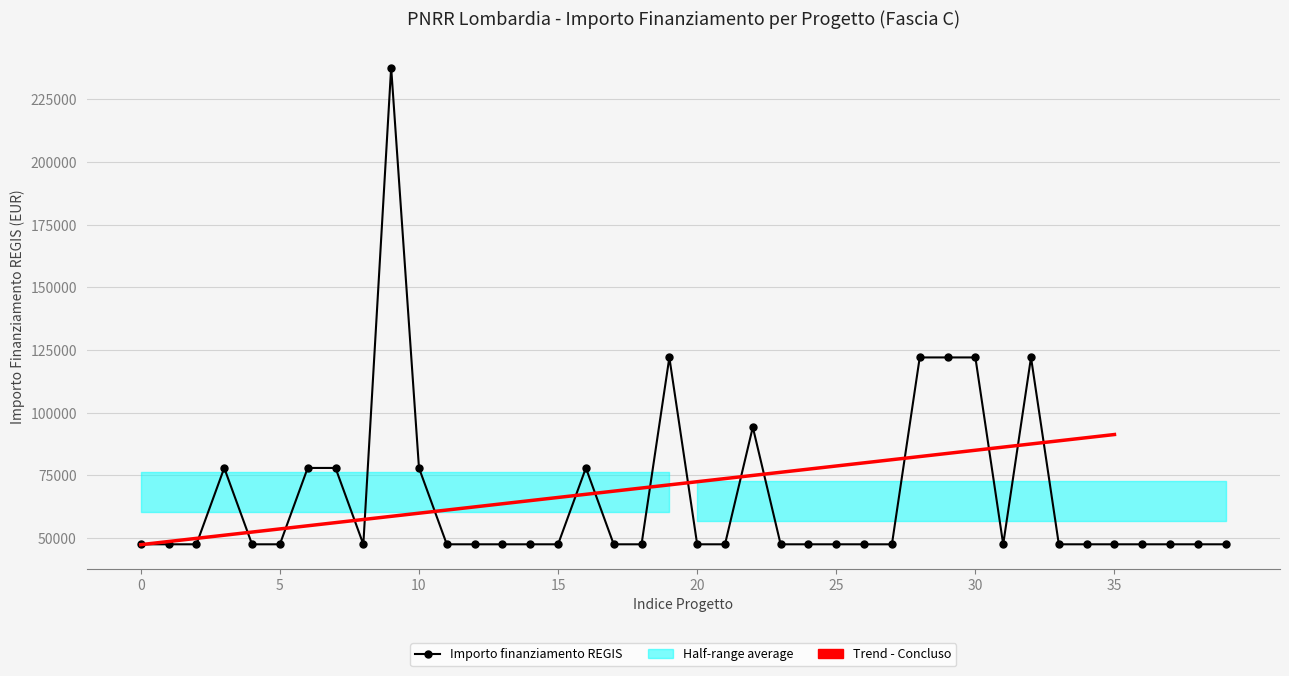

Where is the first local minimum?

8